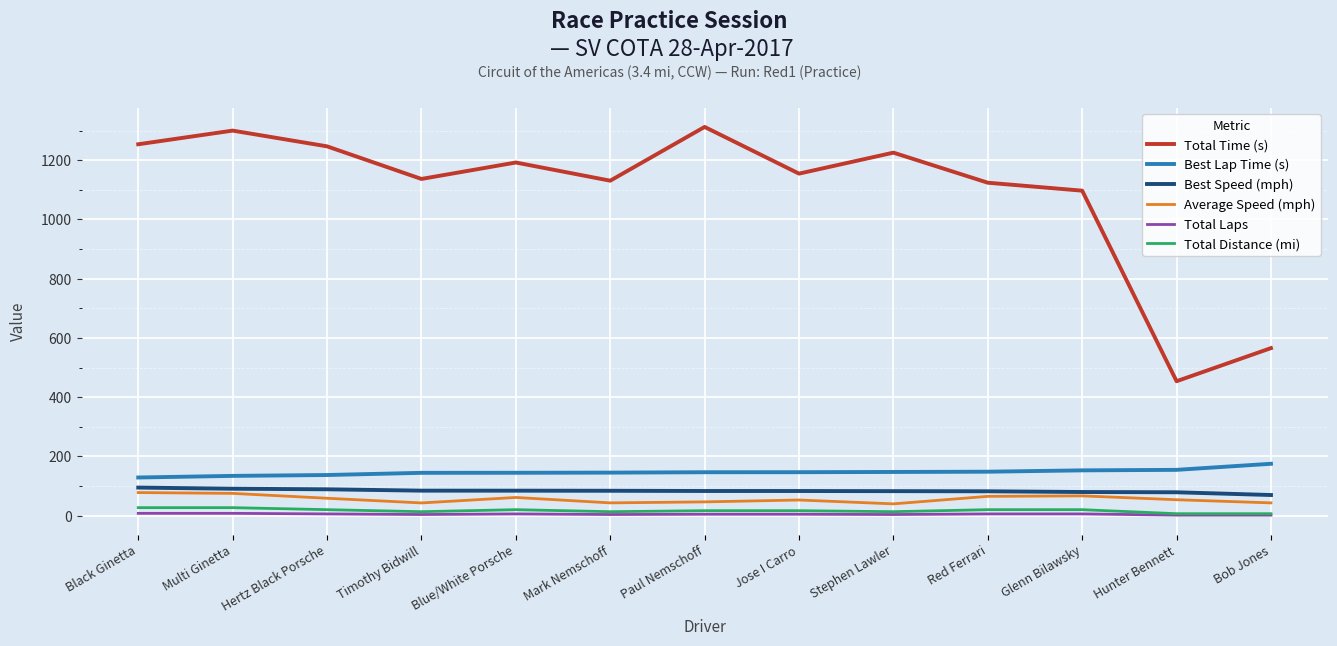

True or false: Average Speed (mph) has a value of 75.3 at Multi Ginetta.

True